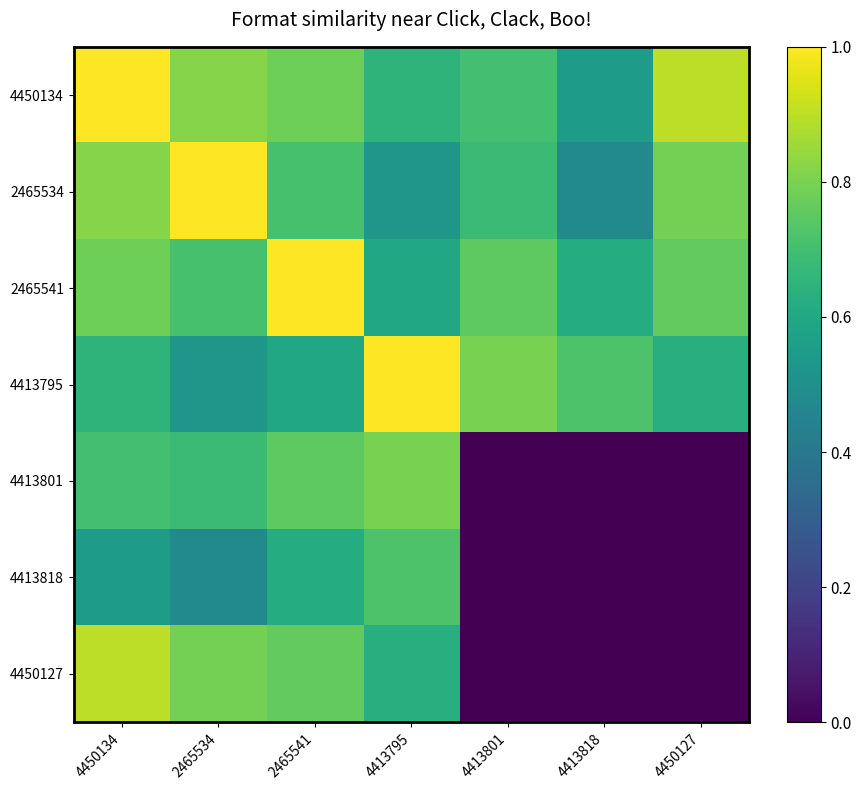

At which category is the sum across all series the highest?

4450134